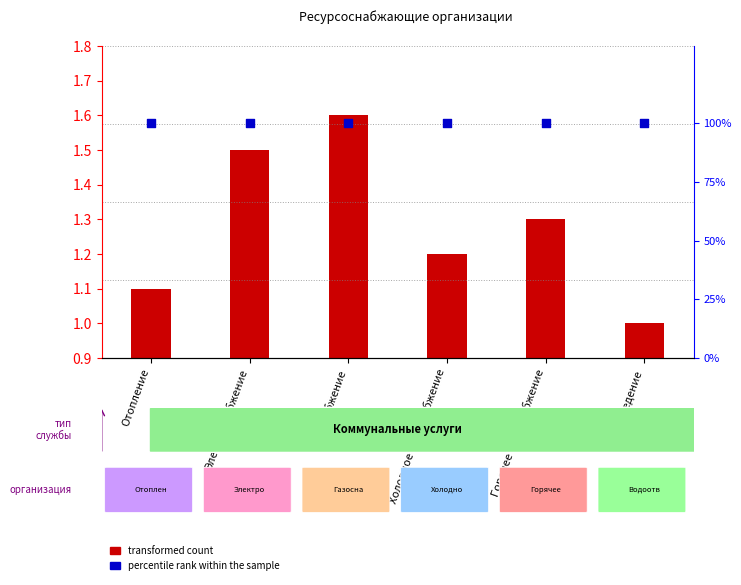

At how many categories does at least one series exceed 75?

6